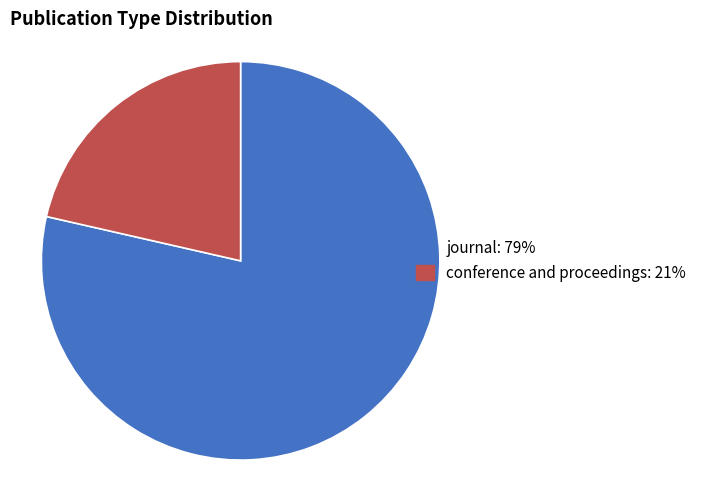

Does conference and proceedings represent more than half of the total?

No